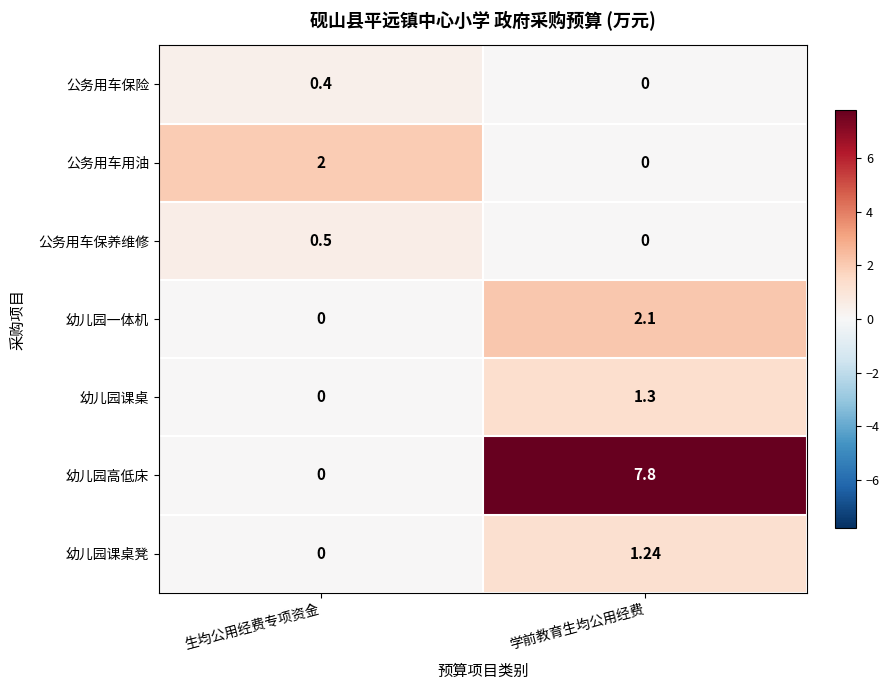

Rank the categories by 公务用车保险 value from lowest to highest.

学前教育生均公用经费, 生均公用经费专项资金